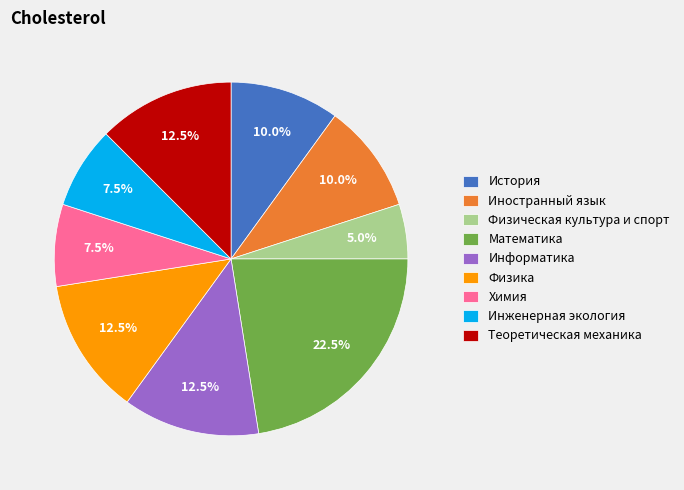

Which slice is the largest?

Математика